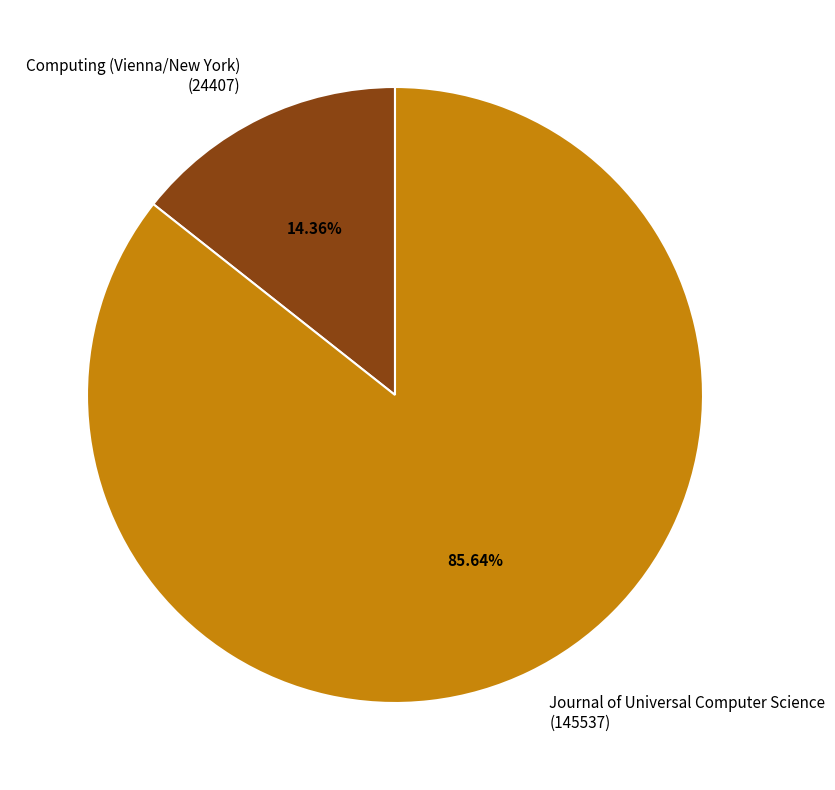

What is the ratio of the value at Journal of Universal Computer Science (145537) to the value at Computing (Vienna/New York) (24407)?

6.0